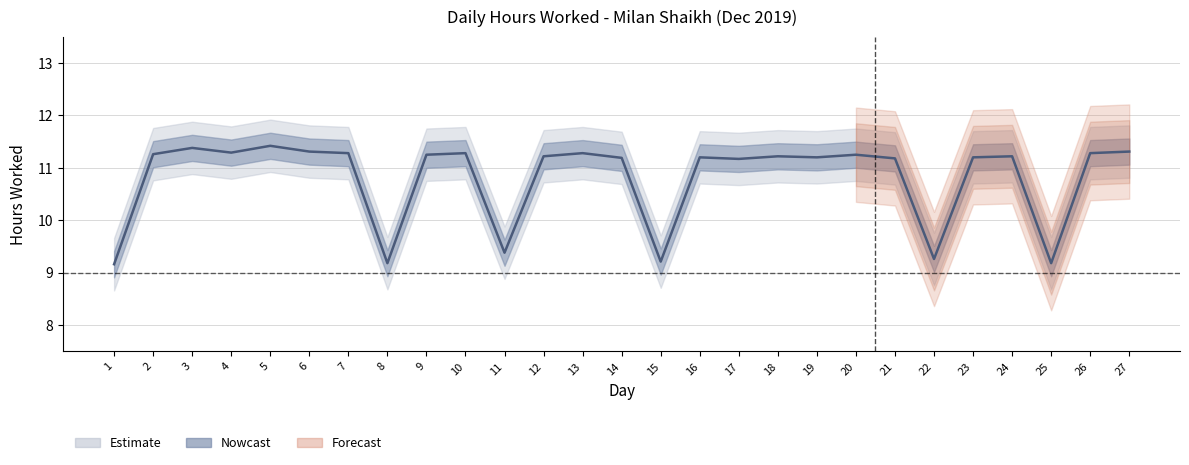

How many data points are above 11?

21